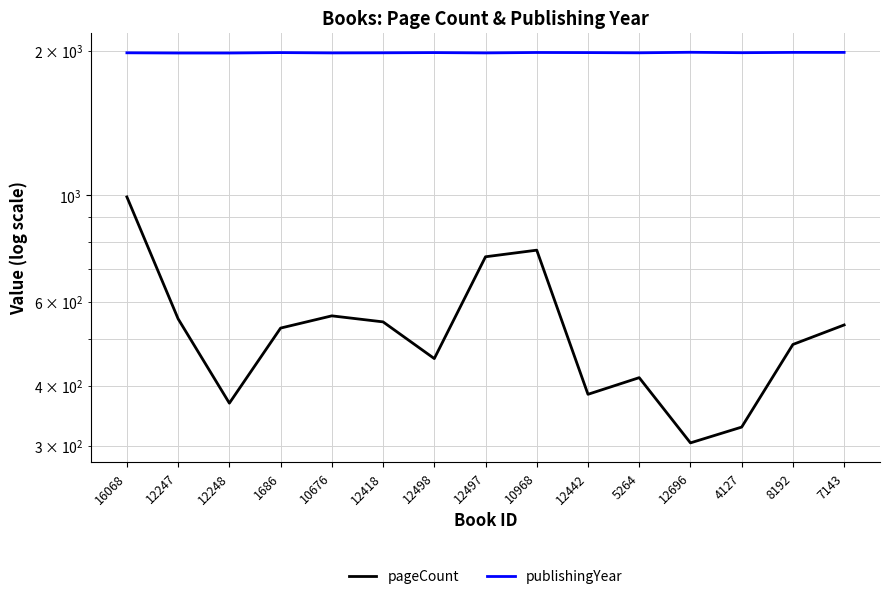

At which label does publishingYear first exceed 1985?

1686